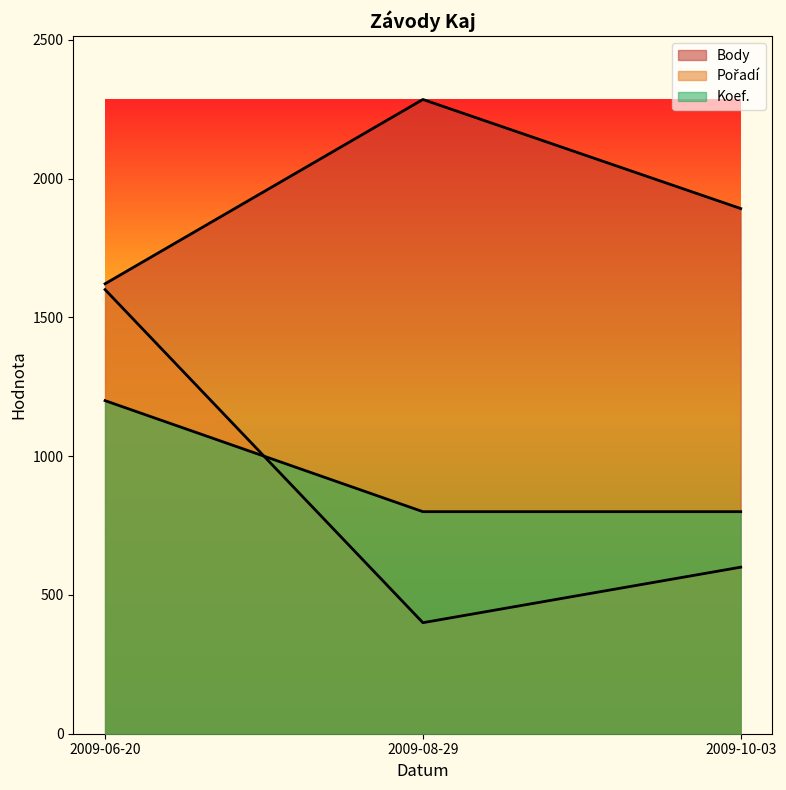

What is the sum of the Pořadí values at 2009-08-29 and 2009-06-20?

2000